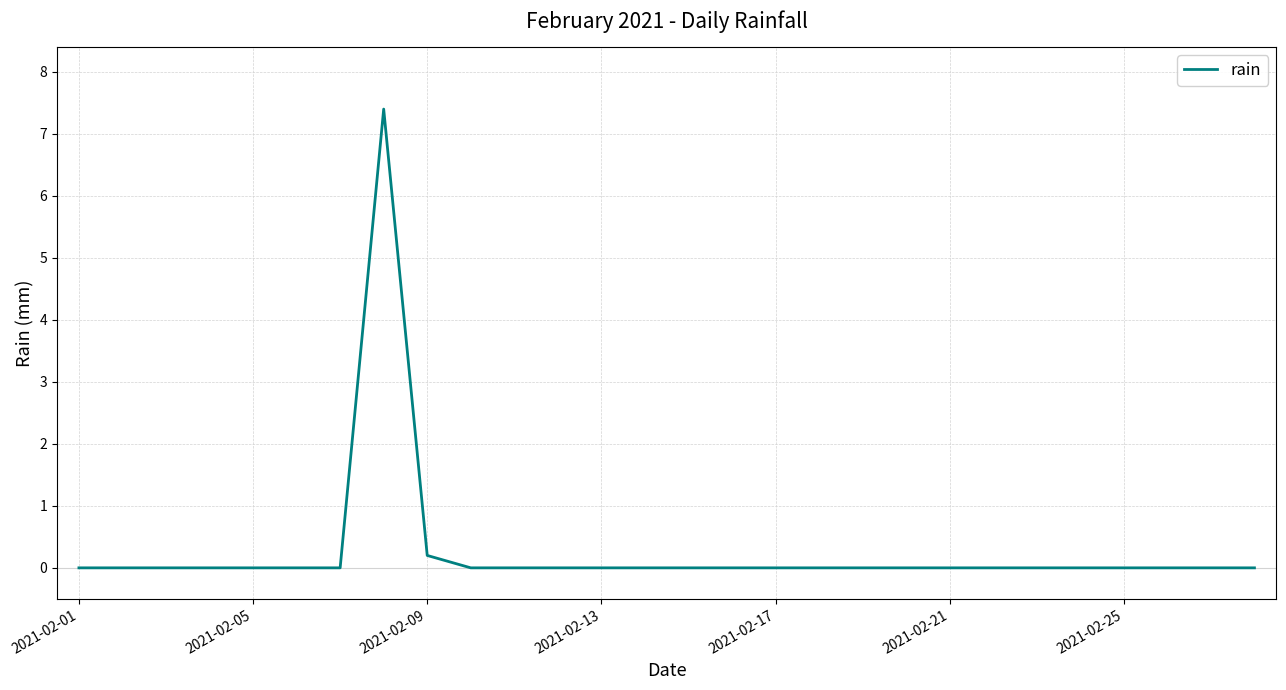

What is the maximum value shown in the chart?

7.4